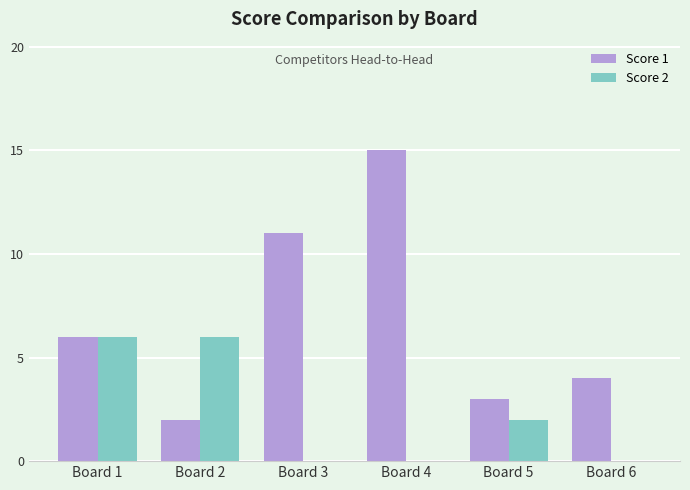

Which series has the widest spread of values?

Score 1